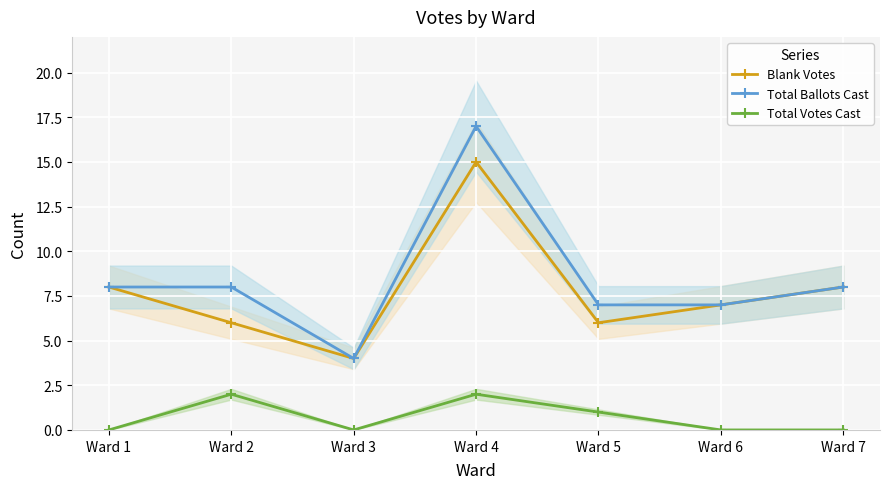

True or false: Total Votes Cast and Total Ballots Cast intersect in this chart.

False